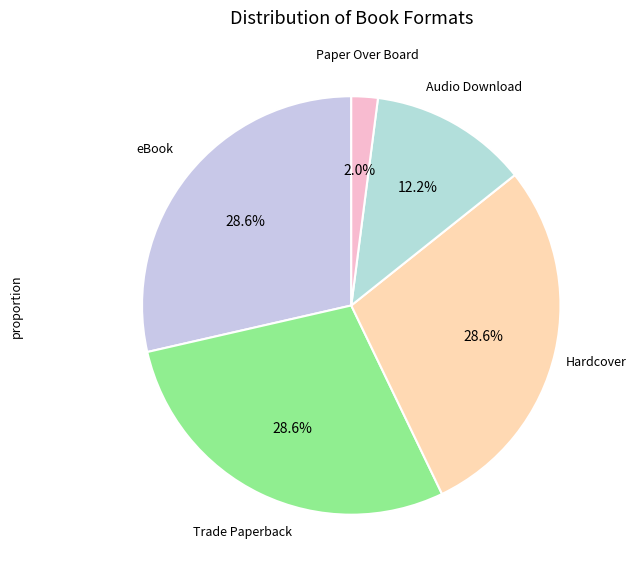

Is there any slice that represents more than half of the pie?

No